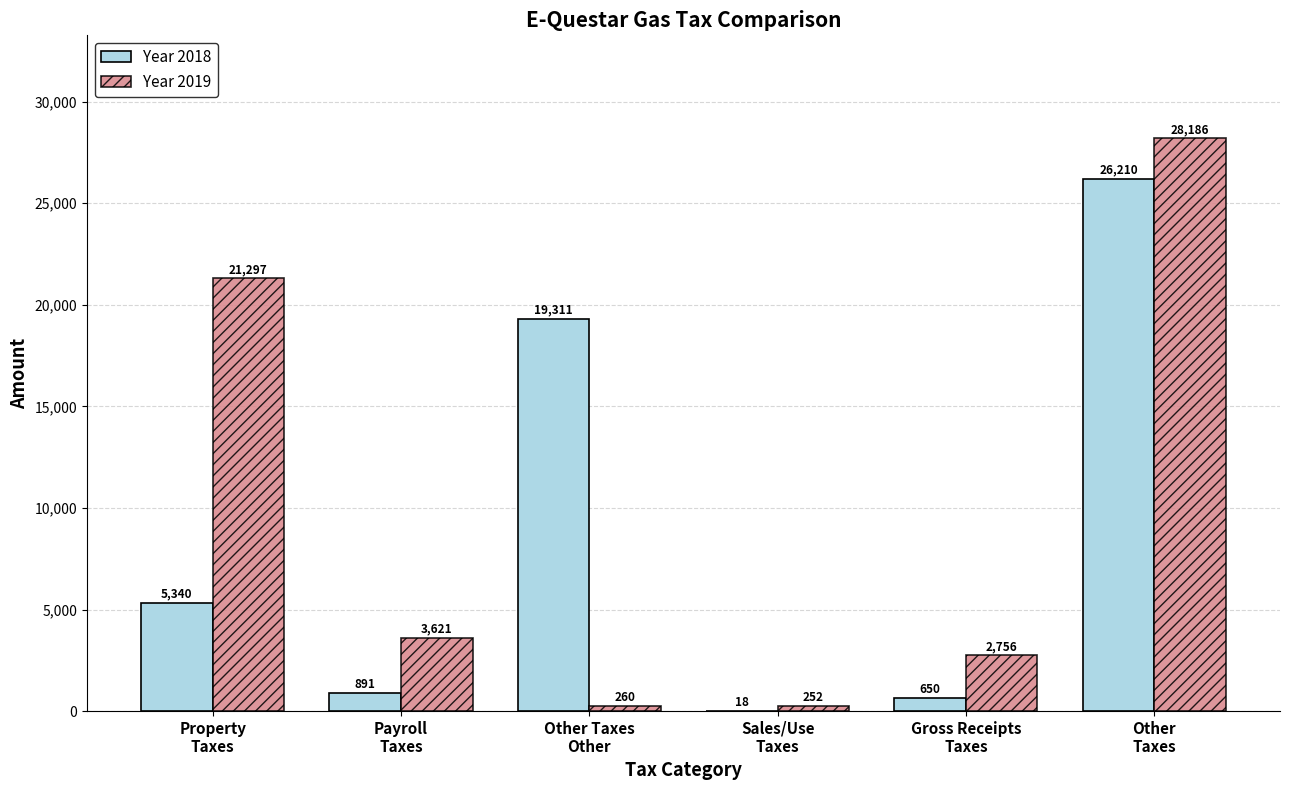

What is the greatest value displayed?

28185.7